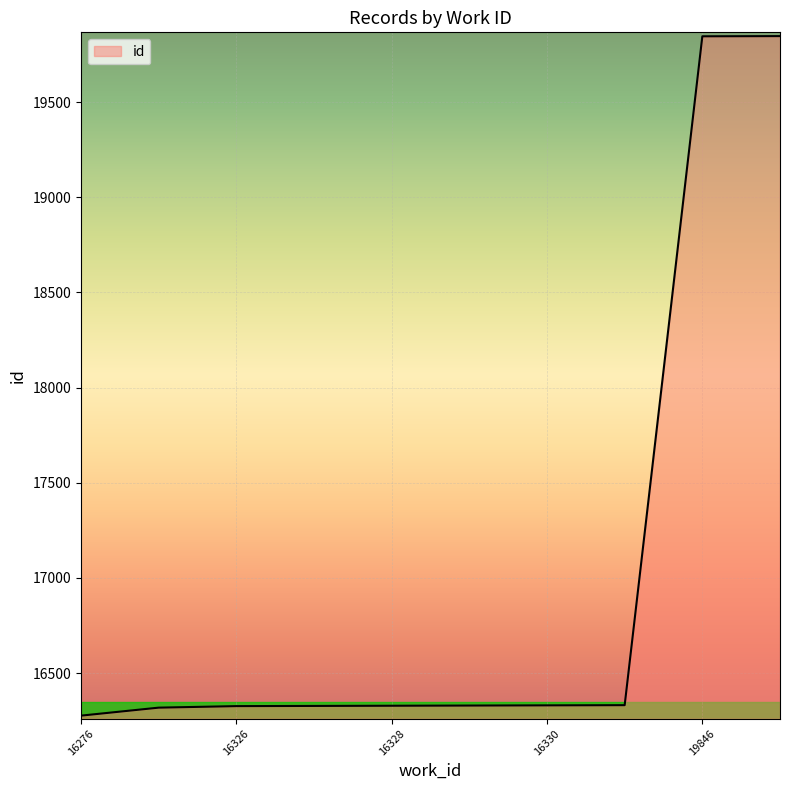

What is the smallest value displayed?

16276